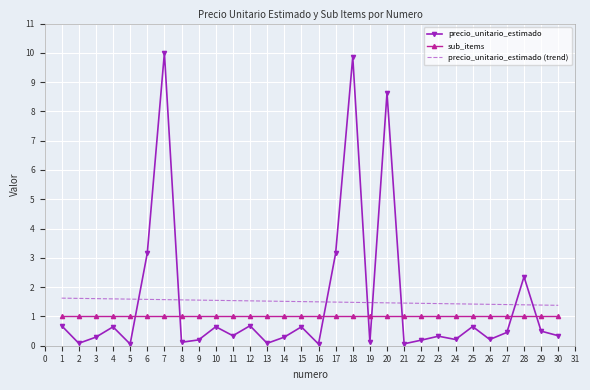

Count the precio_unitario_estimado (trend) values in the range 1 to 2.

30